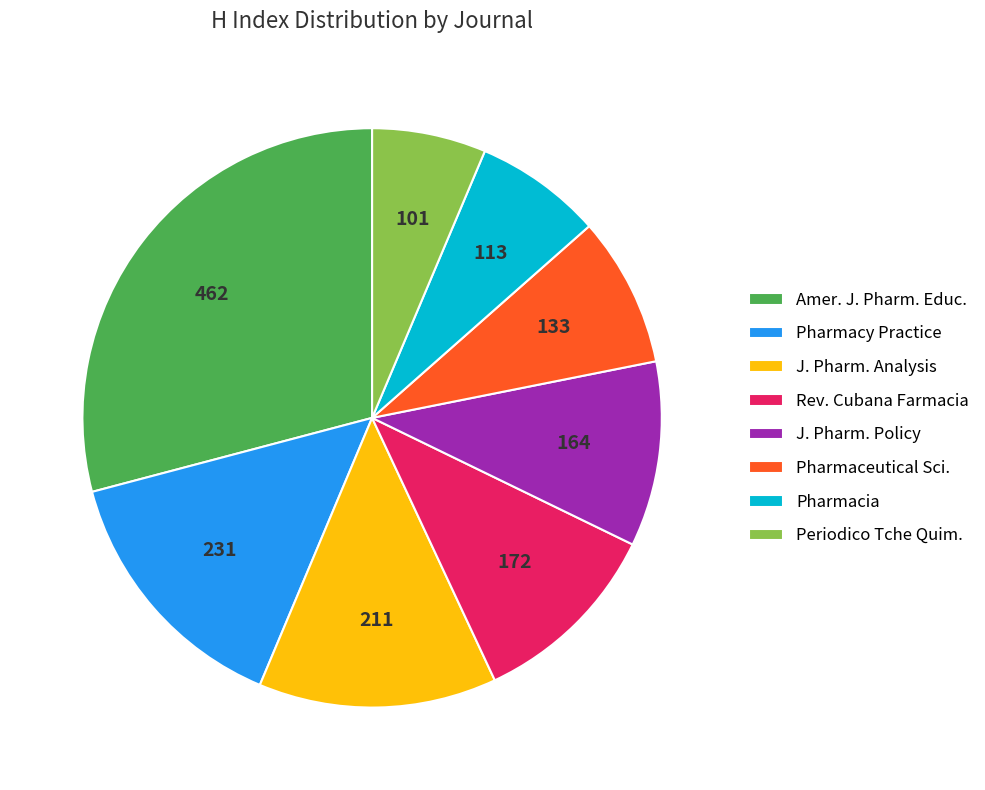

Is the sum of J. Pharm. Policy and Pharmacia greater than half?

No